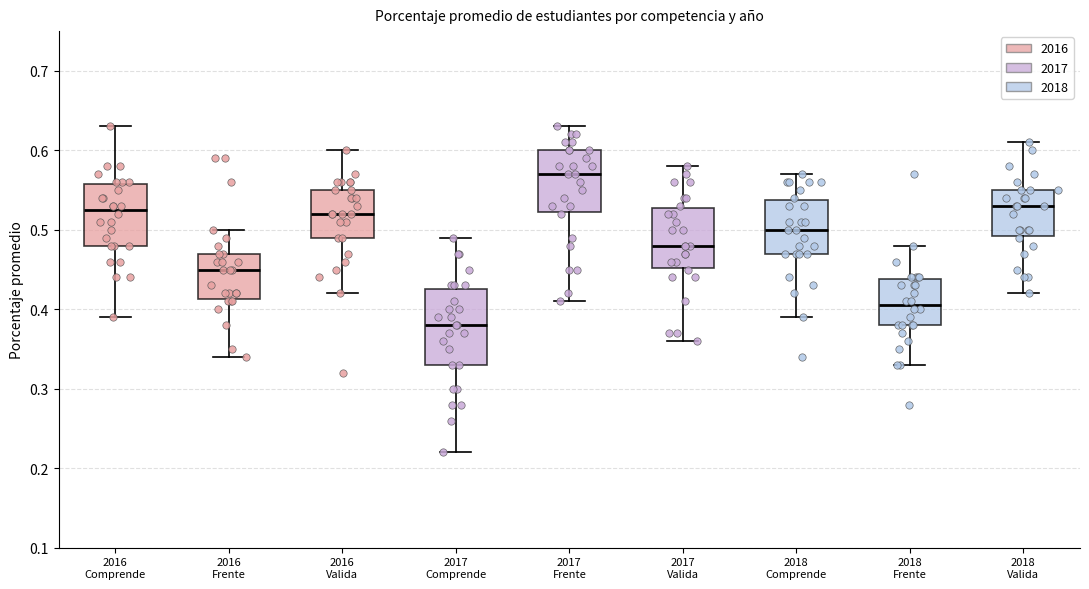

Comparing the boxes themselves (not the whiskers), which one is the tallest?

2017 Comprende